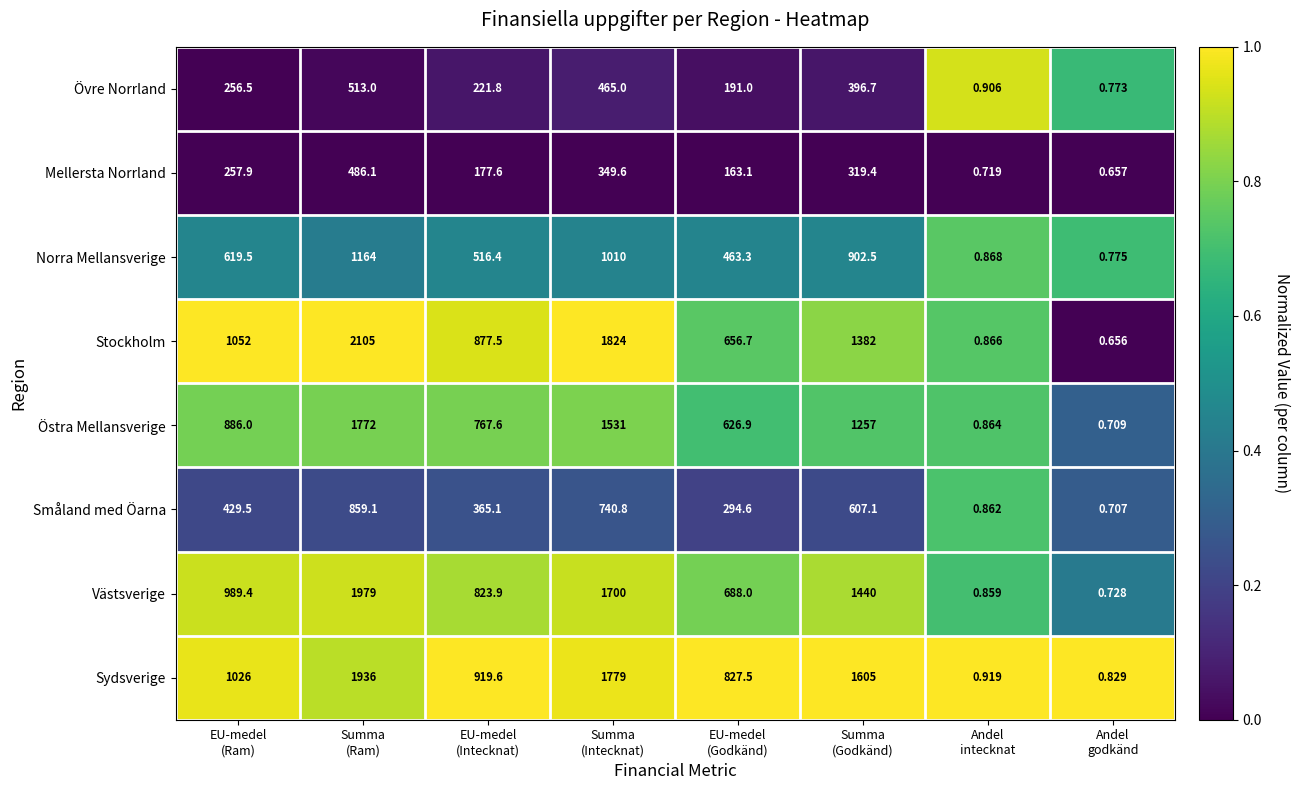

Rank the series by their maximum value, from lowest to highest.

Mellersta Norrland, Övre Norrland, Småland med Öarna, Norra Mellansverige, Östra Mellansverige, Sydsverige, Västsverige, Stockholm